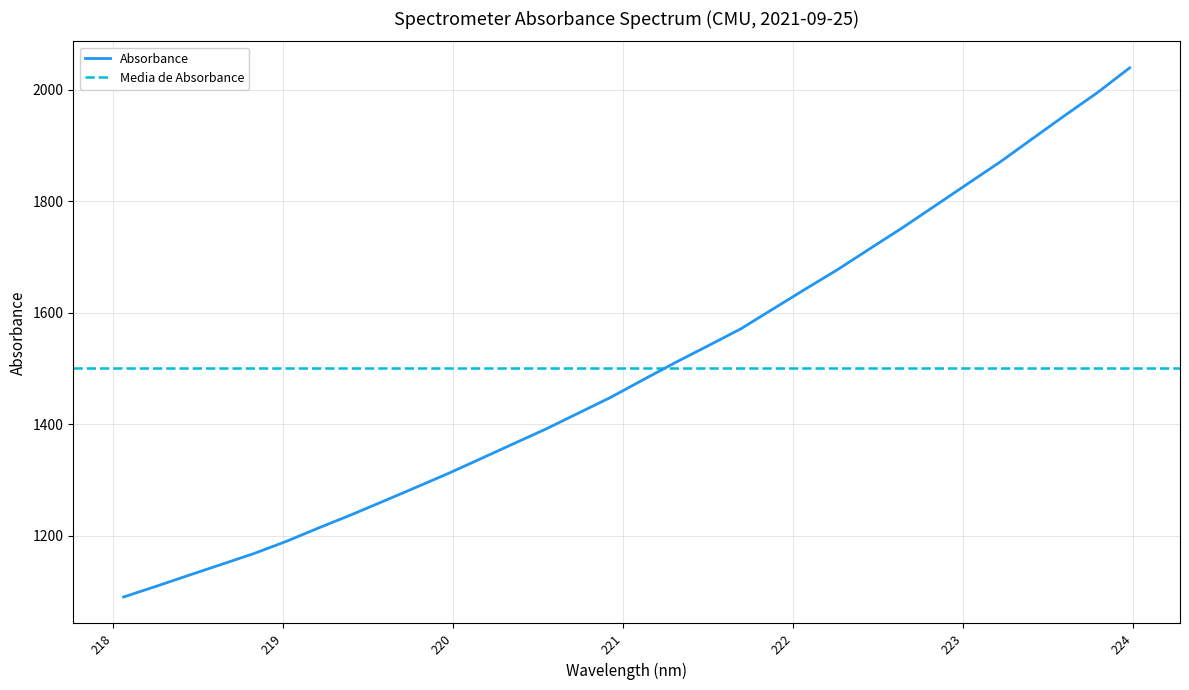

The value at 220.9264 is 2340.5. True or false?

False